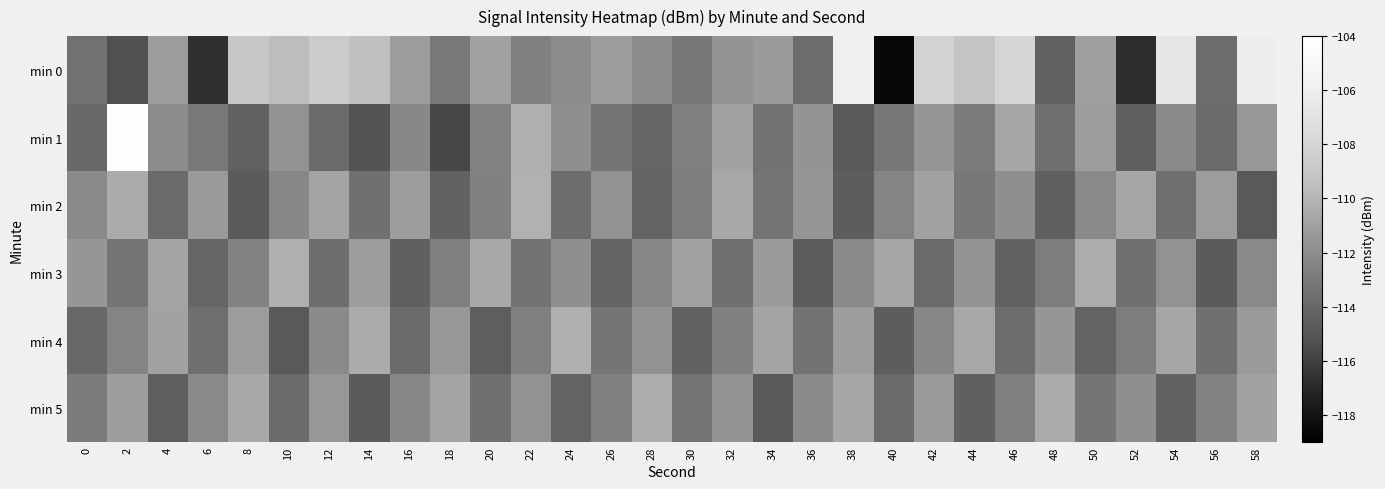

Reading left to right, list all the values displayed in this chart.

min 0: 0=-113.4	2=-115.3	4=-111.2	6=-116.7	8=-108.9	10=-109.6	12=-108.6	14=-109.4	16=-111.1	18=-113.0	20=-111.0	22=-112.6	24=-112.0	26=-111.1	28=-112.0	30=-113.2	32=-111.7	34=-111.3	36=-113.7	38=-105.8	40=-118.6	42=-108.1	44=-109.1	46=-108.0	48=-114.3	50=-111.0	52=-116.8	54=-106.7	56=-113.7	58=-106.0
min 1: 0=-113.9	2=-104.2	4=-112.0	6=-113.1	8=-114.4	10=-111.7	12=-113.8	14=-115.1	16=-112.2	18=-115.7	20=-112.5	22=-110.3	24=-111.8	26=-113.2	28=-114.1	30=-112.7	32=-110.9	34=-113.4	36=-111.6	38=-114.8	40=-113.1	42=-111.5	44=-112.9	46=-110.7	48=-113.6	50=-111.2	52=-114.5	54=-112.1	56=-113.8	58=-111.4
min 2: 0=-112.1	2=-110.5	4=-113.9	6=-111.3	8=-114.7	10=-112.3	12=-110.8	14=-113.5	16=-111.1	18=-114.3	20=-112.6	22=-110.2	24=-113.7	26=-111.7	28=-114.2	30=-112.8	32=-110.6	34=-113.3	36=-111.5	38=-114.6	40=-112.4	42=-110.9	44=-113.1	46=-111.8	48=-114.4	50=-112.2	52=-110.7	54=-113.6	56=-111.2	58=-114.8
min 3: 0=-111.5	2=-113.2	4=-110.8	6=-114.1	8=-112.5	10=-110.3	12=-113.7	14=-111.1	16=-114.4	18=-112.7	20=-110.6	22=-113.4	24=-111.8	26=-114.2	28=-112.3	30=-110.9	32=-113.6	34=-111.3	36=-114.6	38=-112.1	40=-110.7	42=-113.9	44=-111.6	46=-114.3	48=-112.8	50=-110.4	52=-113.5	54=-111.7	56=-114.7	58=-112.2
min 4: 0=-114.0	2=-112.4	4=-110.9	6=-113.6	8=-111.2	10=-114.8	12=-112.1	14=-110.5	16=-113.8	18=-111.4	20=-114.5	22=-112.7	24=-110.3	26=-113.2	28=-111.7	30=-114.3	32=-112.6	34=-110.8	36=-113.4	38=-111.1	40=-114.6	42=-112.3	44=-110.6	46=-113.7	48=-111.5	50=-114.2	52=-112.8	54=-110.7	56=-113.5	58=-111.3
min 5: 0=-112.9	2=-111.1	4=-114.5	6=-112.2	8=-110.6	10=-113.8	12=-111.4	14=-114.7	16=-112.3	18=-110.8	20=-113.5	22=-111.7	24=-114.2	26=-112.6	28=-110.4	30=-113.3	32=-111.6	34=-114.8	36=-112.1	38=-110.7	40=-113.9	42=-111.3	44=-114.4	46=-112.7	48=-110.5	50=-113.2	52=-111.8	54=-114.3	56=-112.5	58=-110.9